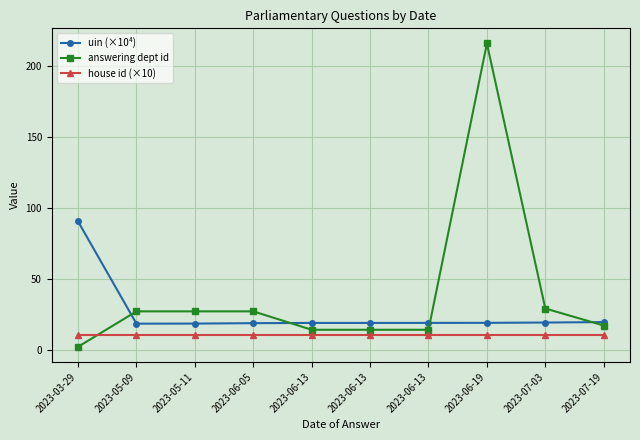

What is the average value of the house id (×10) series?

10.0